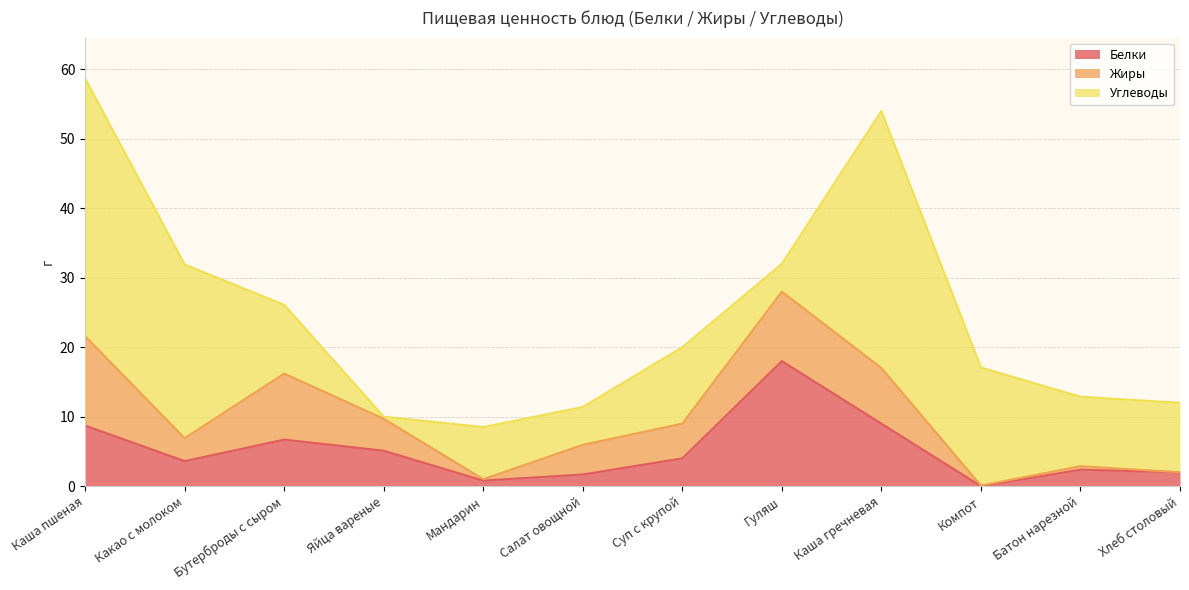

At which category does Жиры reach its first local valley?

Какао с молоком